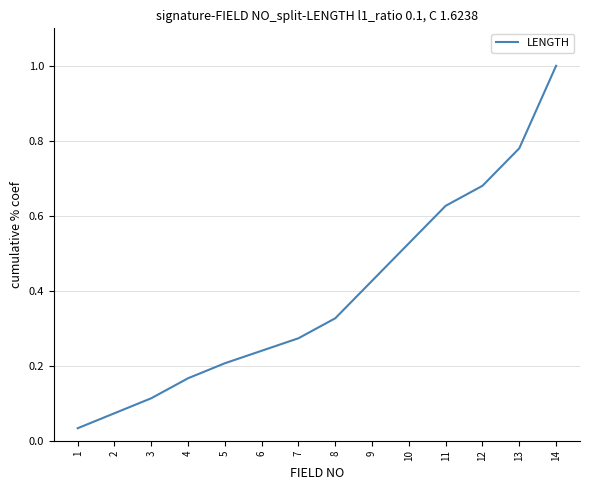

Rank the categories by value from highest to lowest.

14, 13, 12, 11, 10, 9, 8, 7, 6, 5, 4, 3, 2, 1